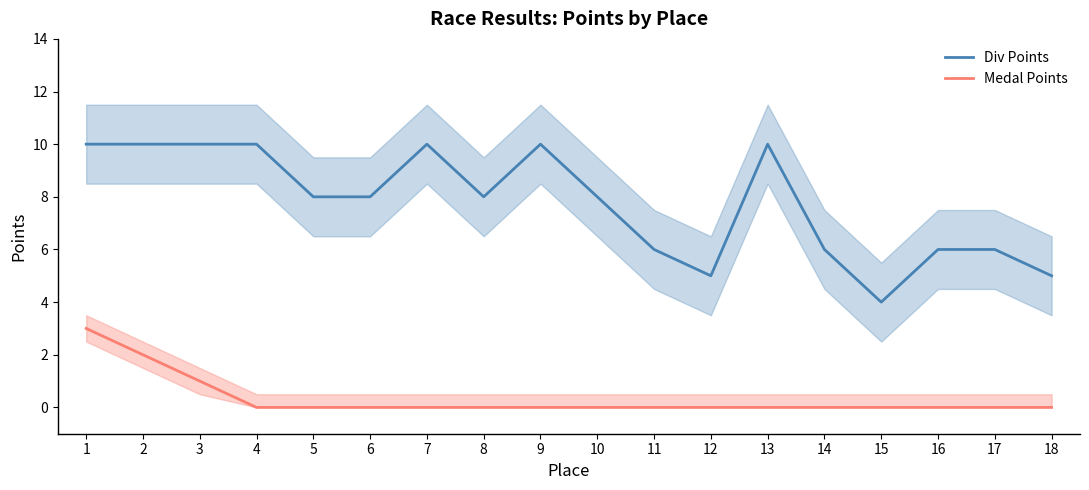

Which has a higher value, 6 or 13?

13